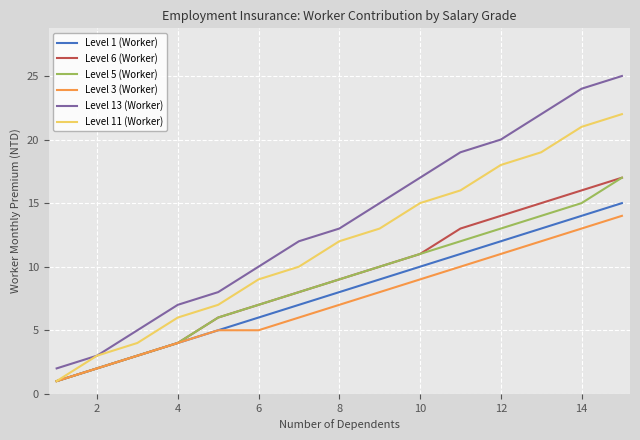

Which series has the largest total across all categories?

Level 13 (Worker)